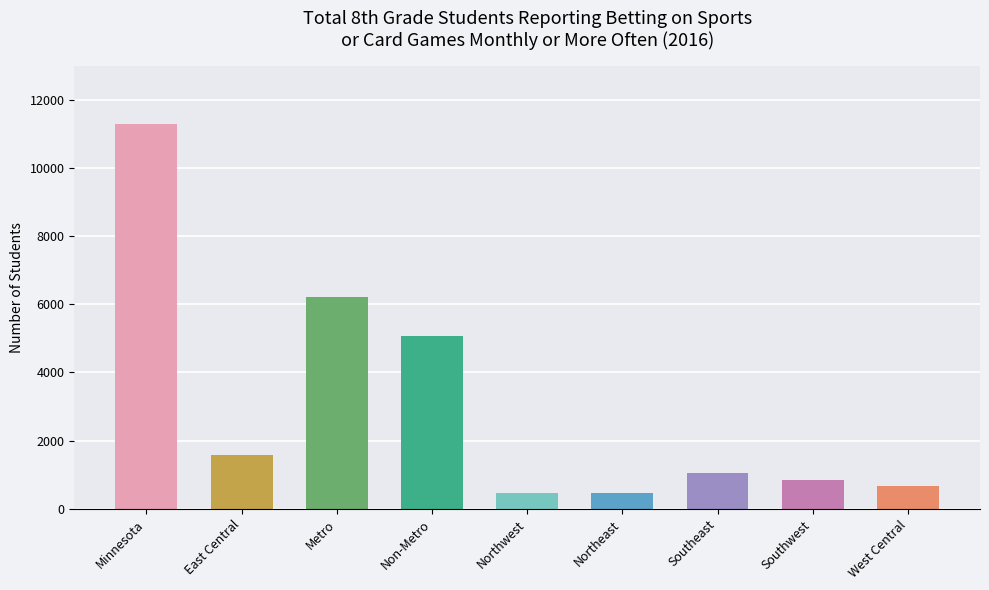

At which category does the chart reach its peak across all series?

Minnesota